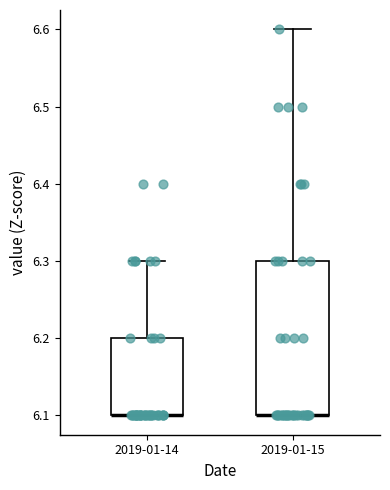

Where is the upper edge of the box for 2019-01-14 on the y-axis? The values are not printed on the chart, so give them approximately, as read against the axis.

6.2